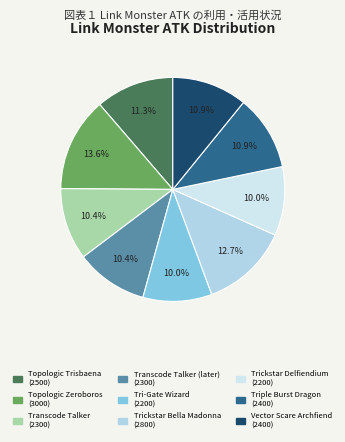

Count the number of slices in the pie.

9